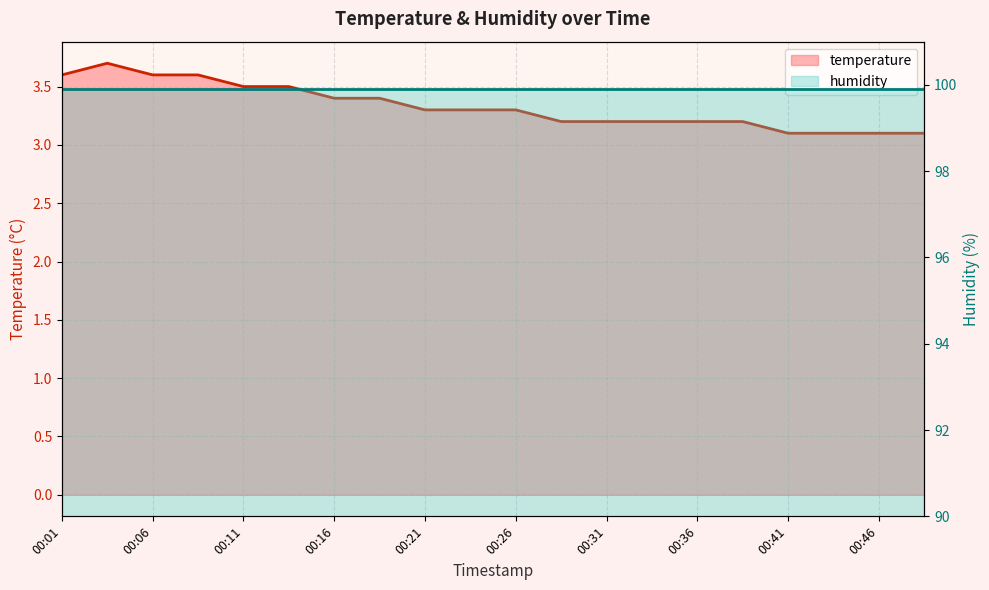

How many interior local peaks (higher than both neighbors) does the data have?

1